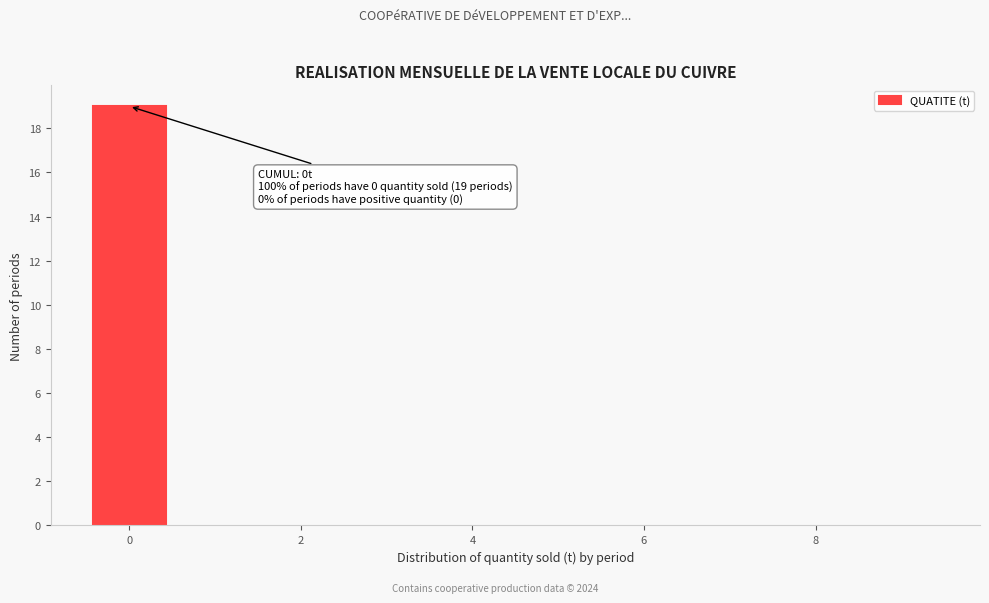

Which range on the x-axis has the tallest bar?

-0.5 to 0.5